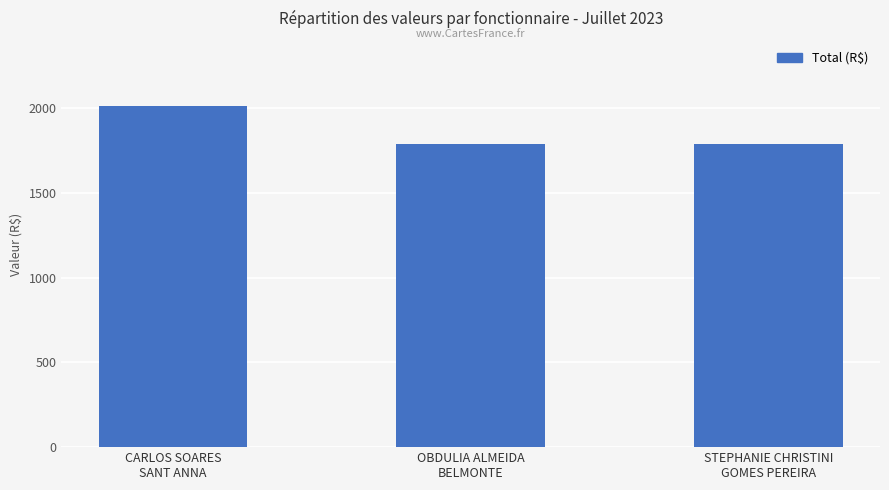

What is the change in value from CARLOS SOARES
SANT ANNA to OBDULIA ALMEIDA
BELMONTE?

-221.6